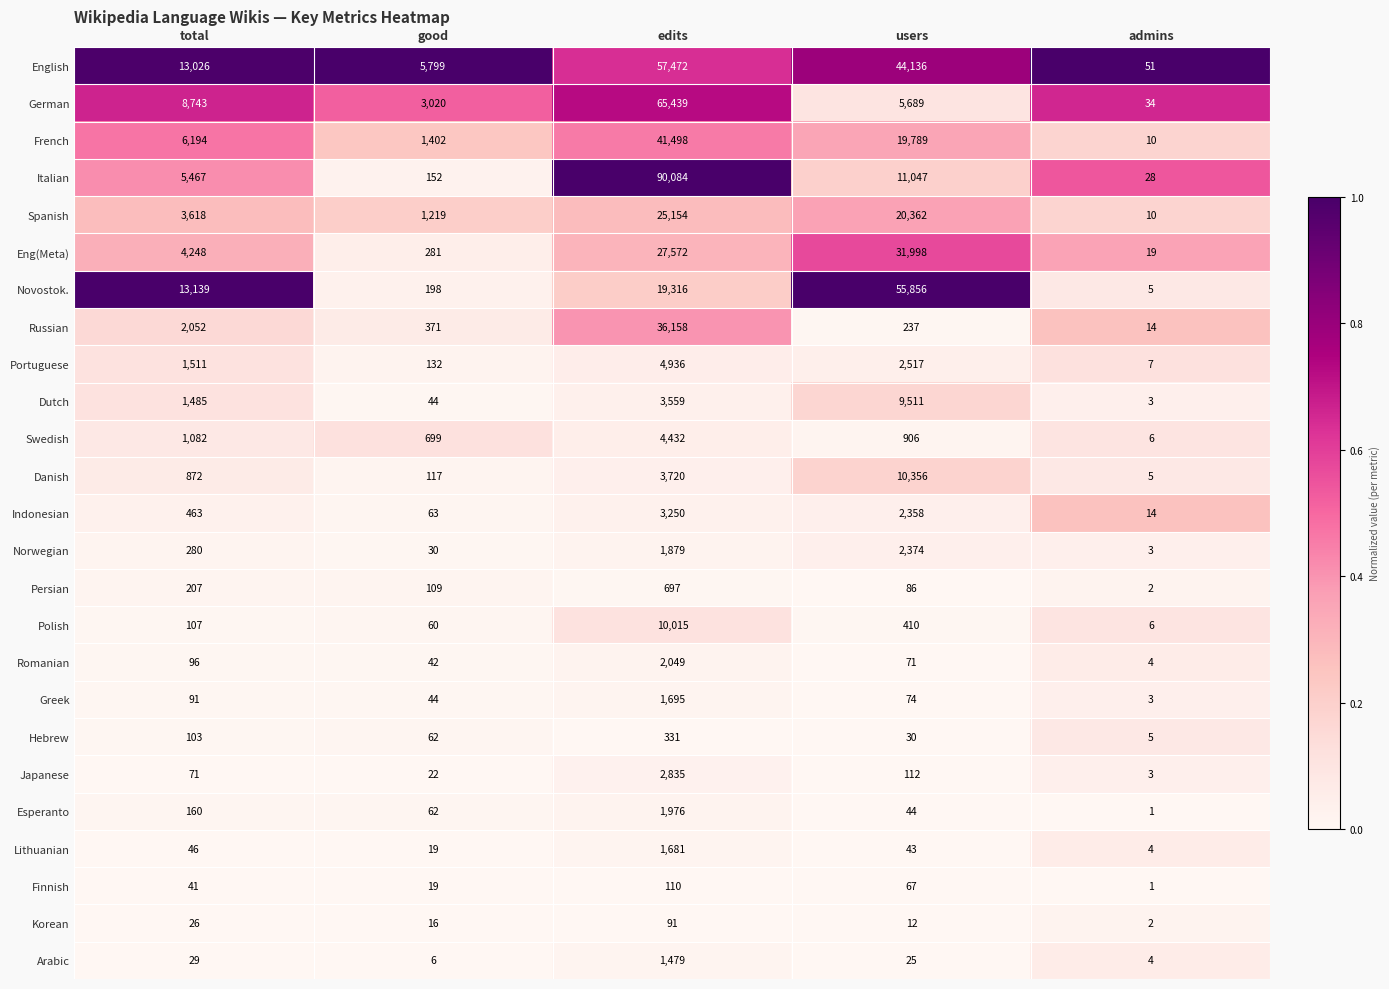

The value of Portuguese at total is 1511. True or false?

True